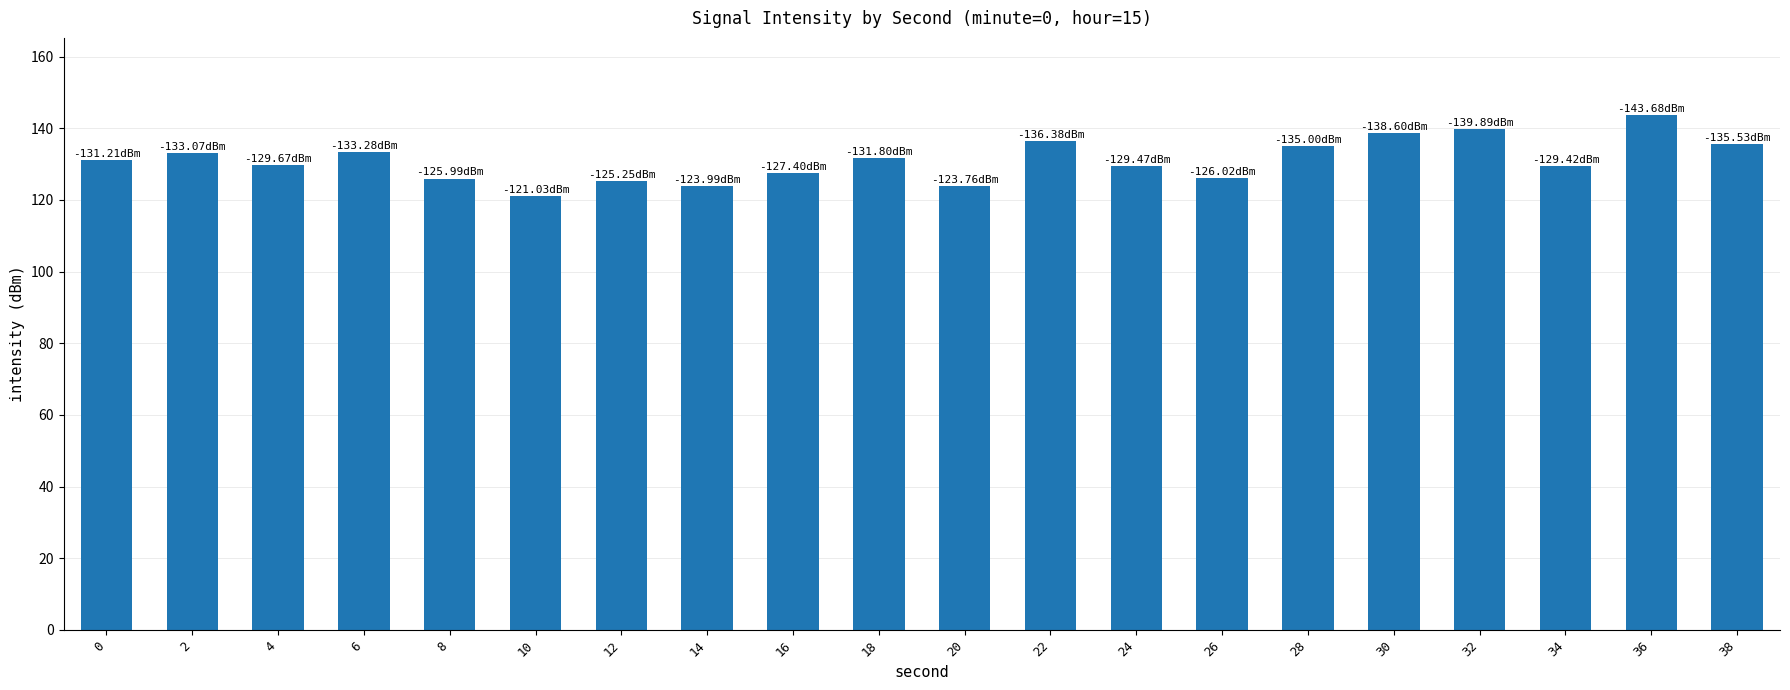

Does the chart contain any negative values?

No